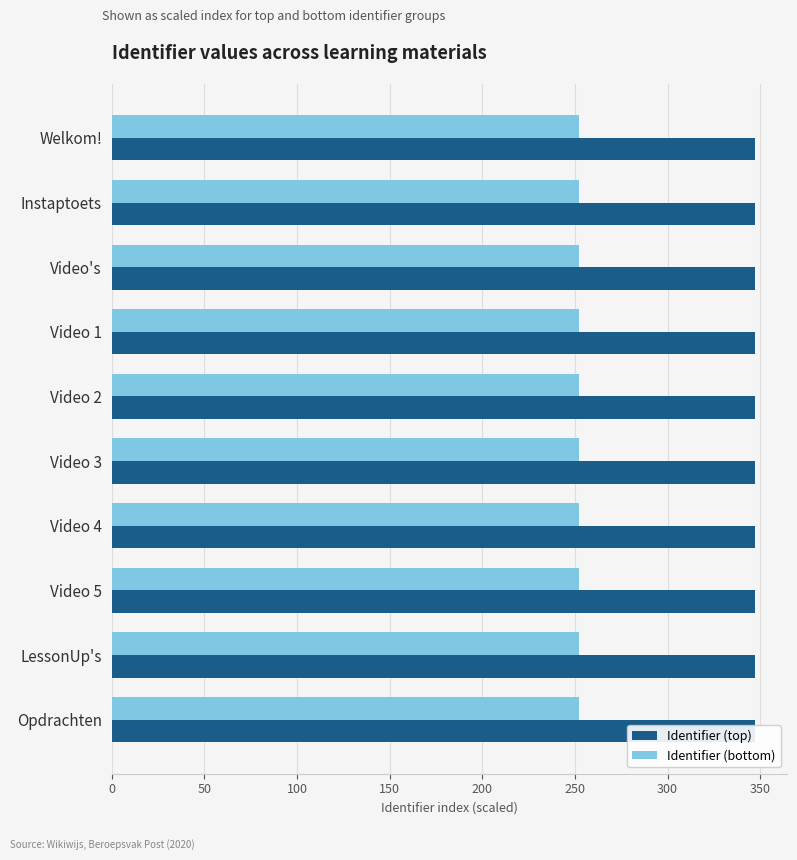

What is the minimum value for Identifier (bottom)?

252.4